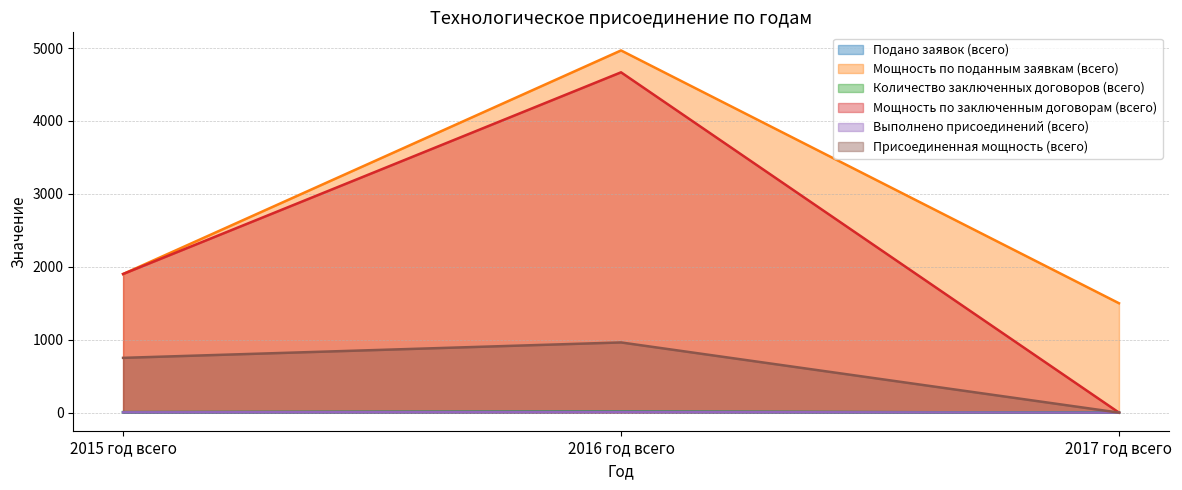

Does the chart have visible grid lines?

Yes